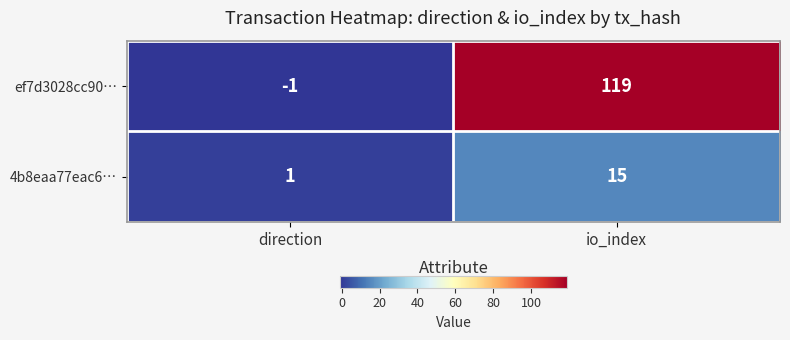

How many data points does each series have?

2